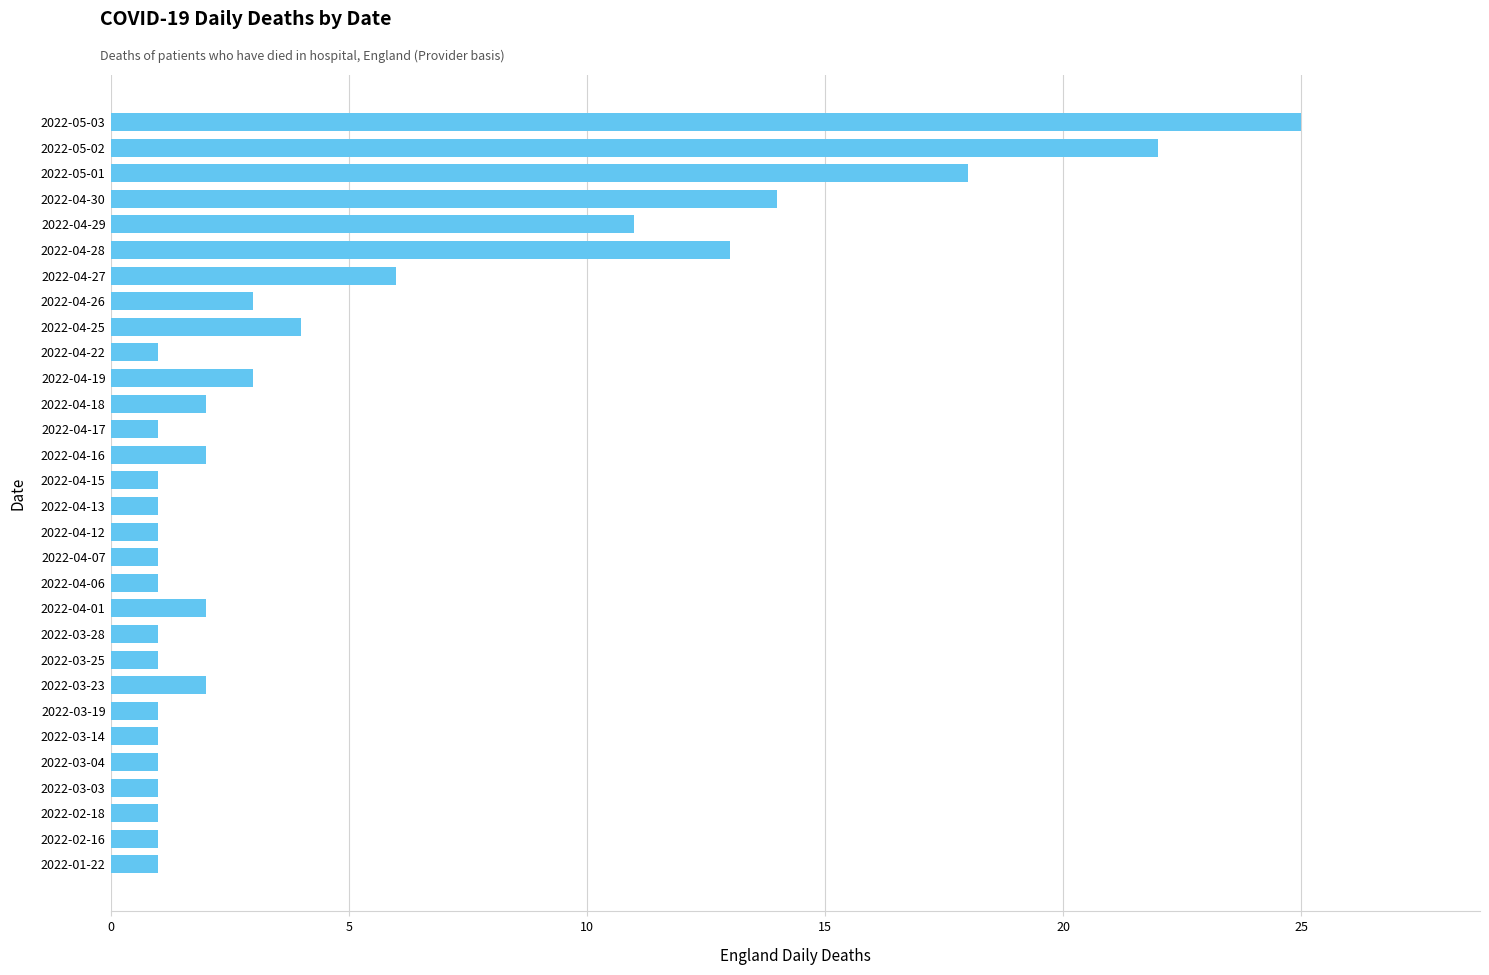

Reading top to bottom, extract all data points from this chart.

25	22	18	14	11	13	6	3	4	1	3	2	1	2	1	1	1	1	1	2	1	1	2	1	1	1	1	1	1	1